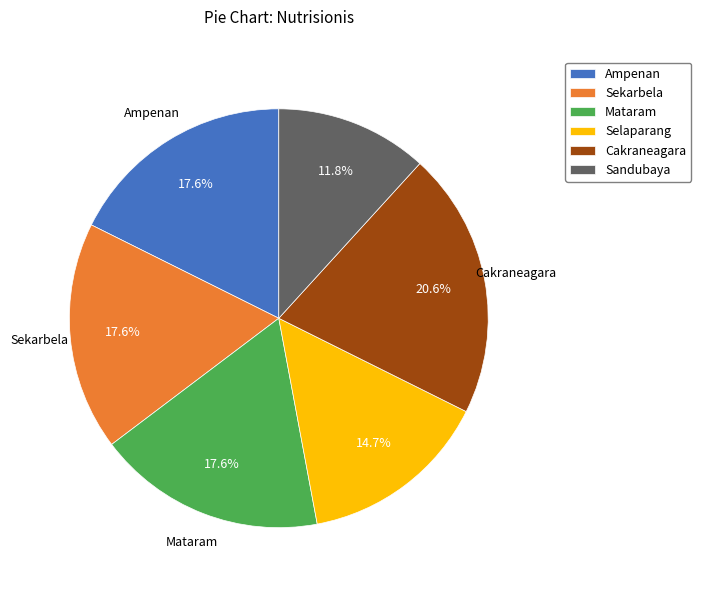

Which slice is the largest?

Cakraneagara